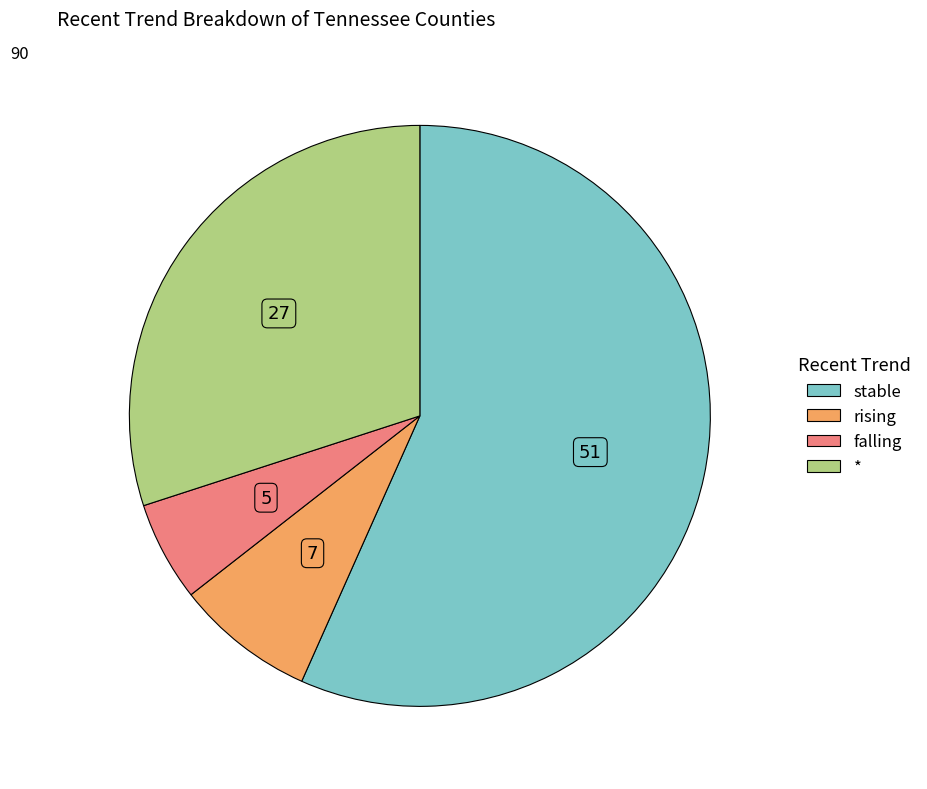

Rank the categories by value from lowest to highest.

falling, rising, *, stable